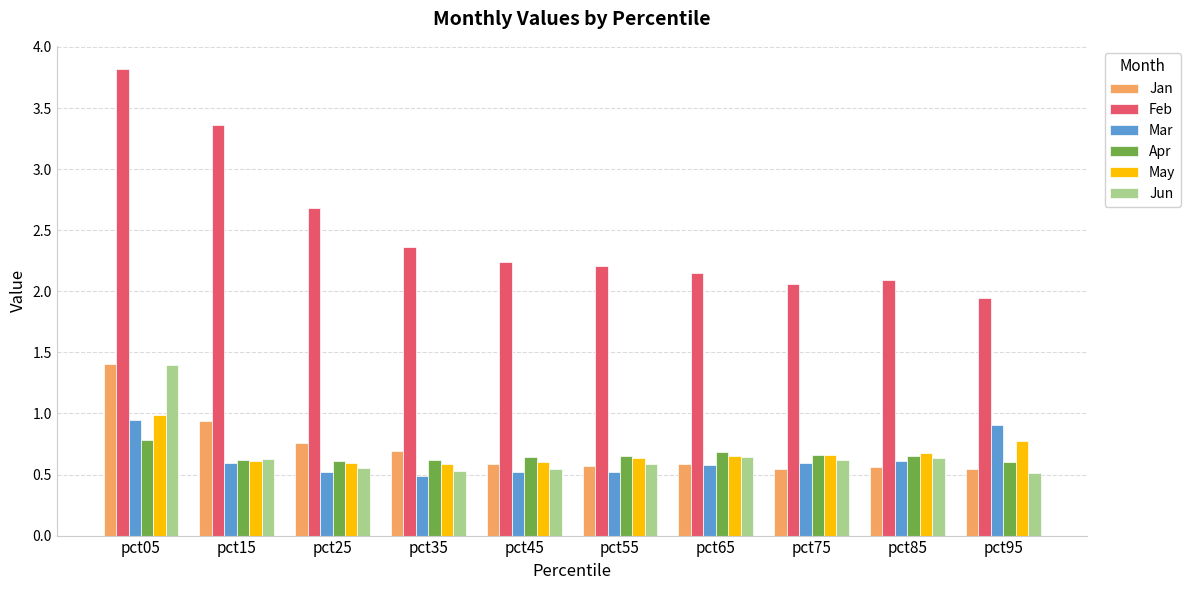

Count the Apr values in the range 0 to 1.

10